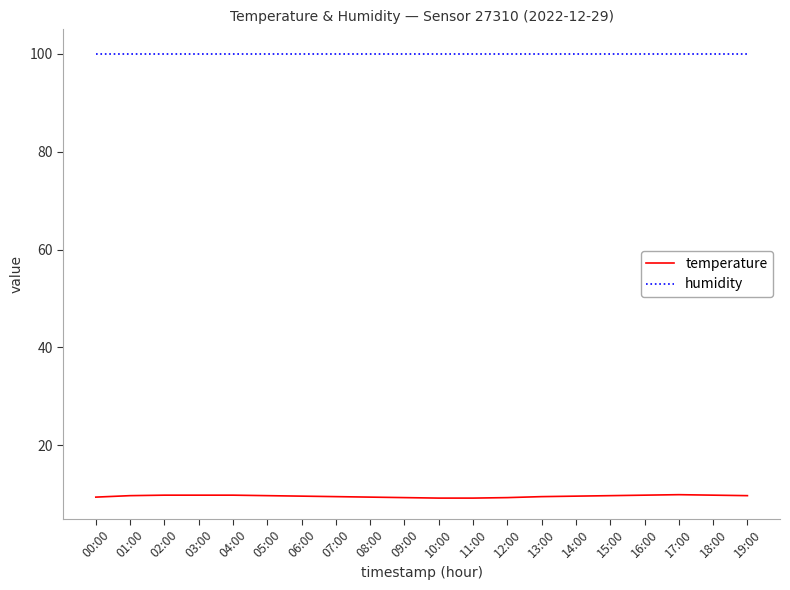

True or false: humidity and temperature cross at least once.

False